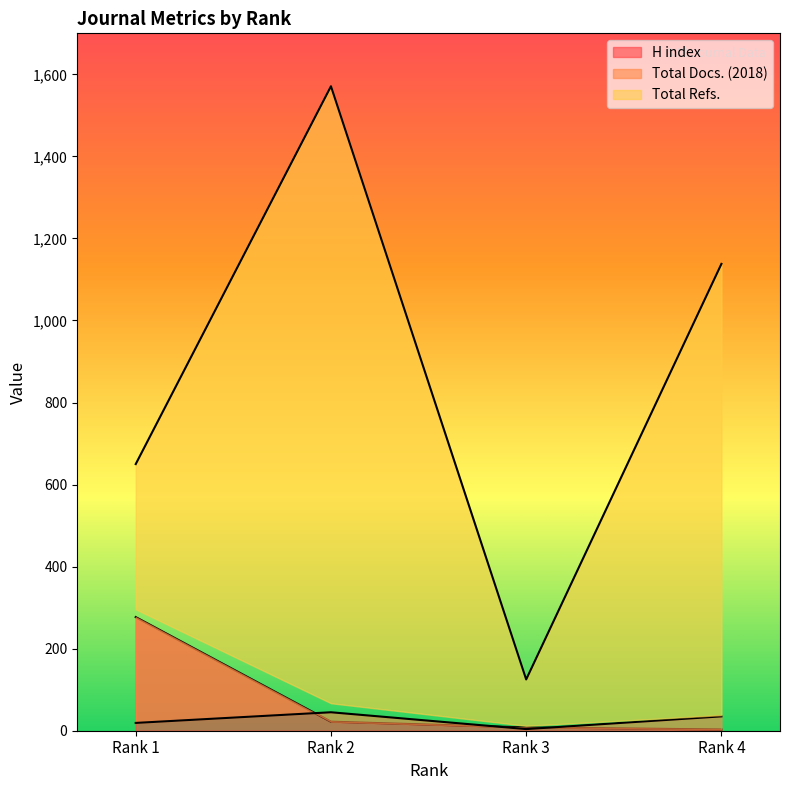

Which series changed the most between Rank 2 and Rank 4?

Total Refs.